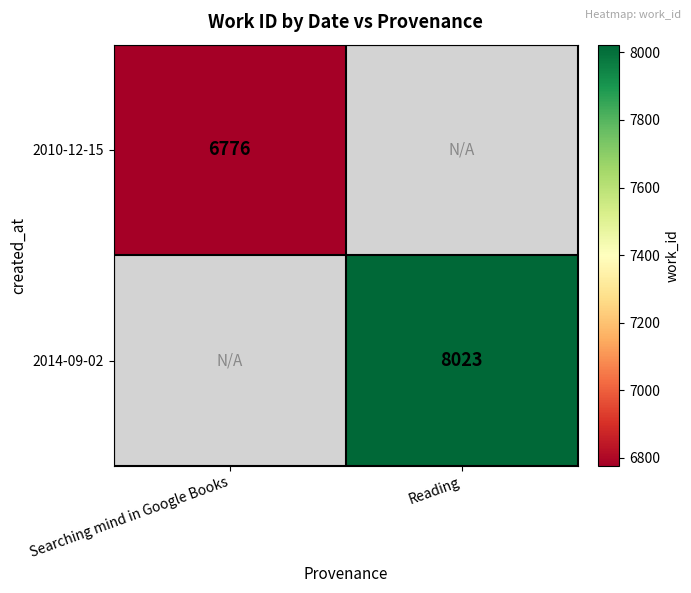

Is it true that 2014-09-02 equals 1730 at Reading?

False